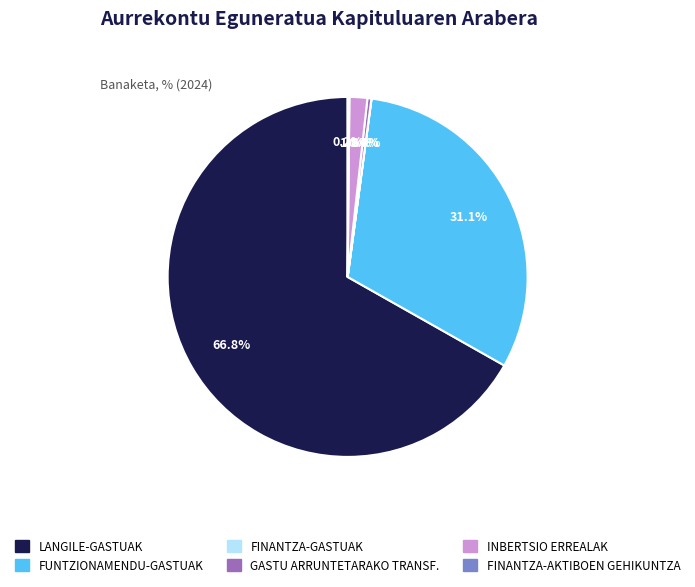

What percentage is NOT represented by INBERTSIO ERREALAK?

98.4%